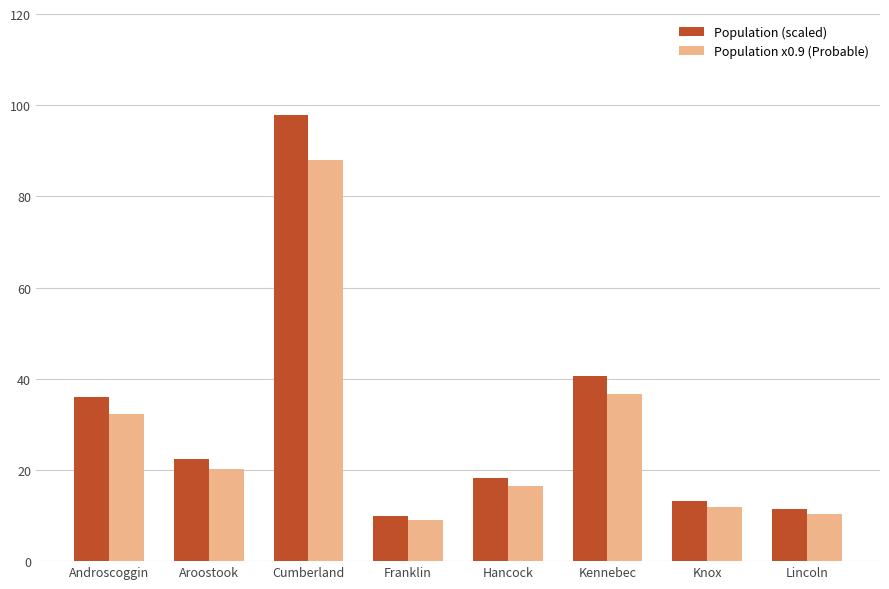

What is the sum of the Population x0.9 (Probable) values at Cumberland and Kennebec?

124.7